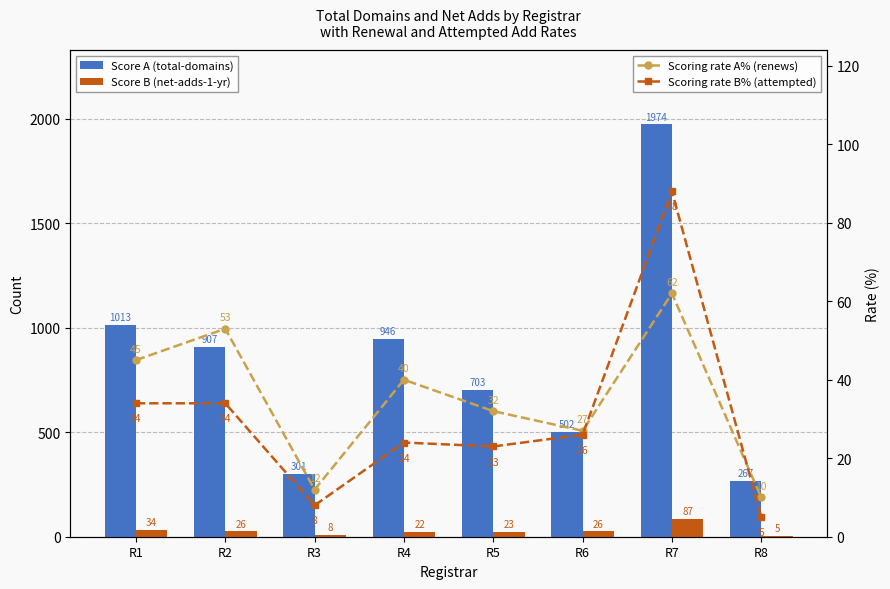

How many values in the Scoring rate B% (attempted-adds) series exceed 26?

3